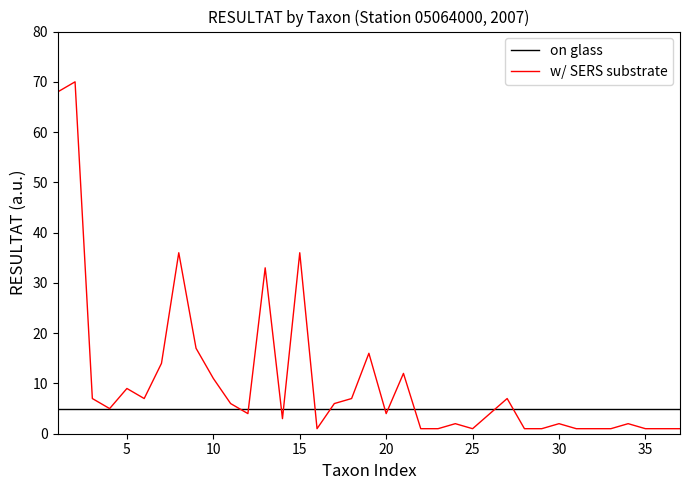

Reading right to left, list all the values displayed in this chart.

on glass: 5	5	5	5	5	5	5	5	5	5	5	5	5	5	5	5	5	5	5	5	5	5	5	5	5	5	5	5	5	5	5	5	5	5	5	5	5
w/ SERS substrate: 1	1	1	2	1	1	1	2	1	1	7	4	1	2	1	1	12	4	16	7	6	1	36	3	33	4	6	11	17	36	14	7	9	5	7	70	68